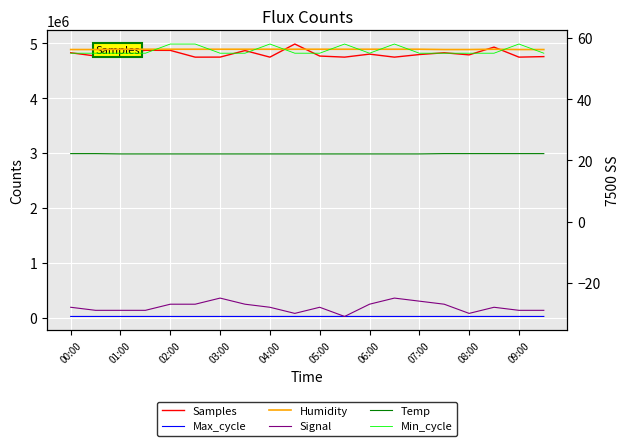

Is the value of Humidity at 11 greater than the value of Max_cycle at 10?

No